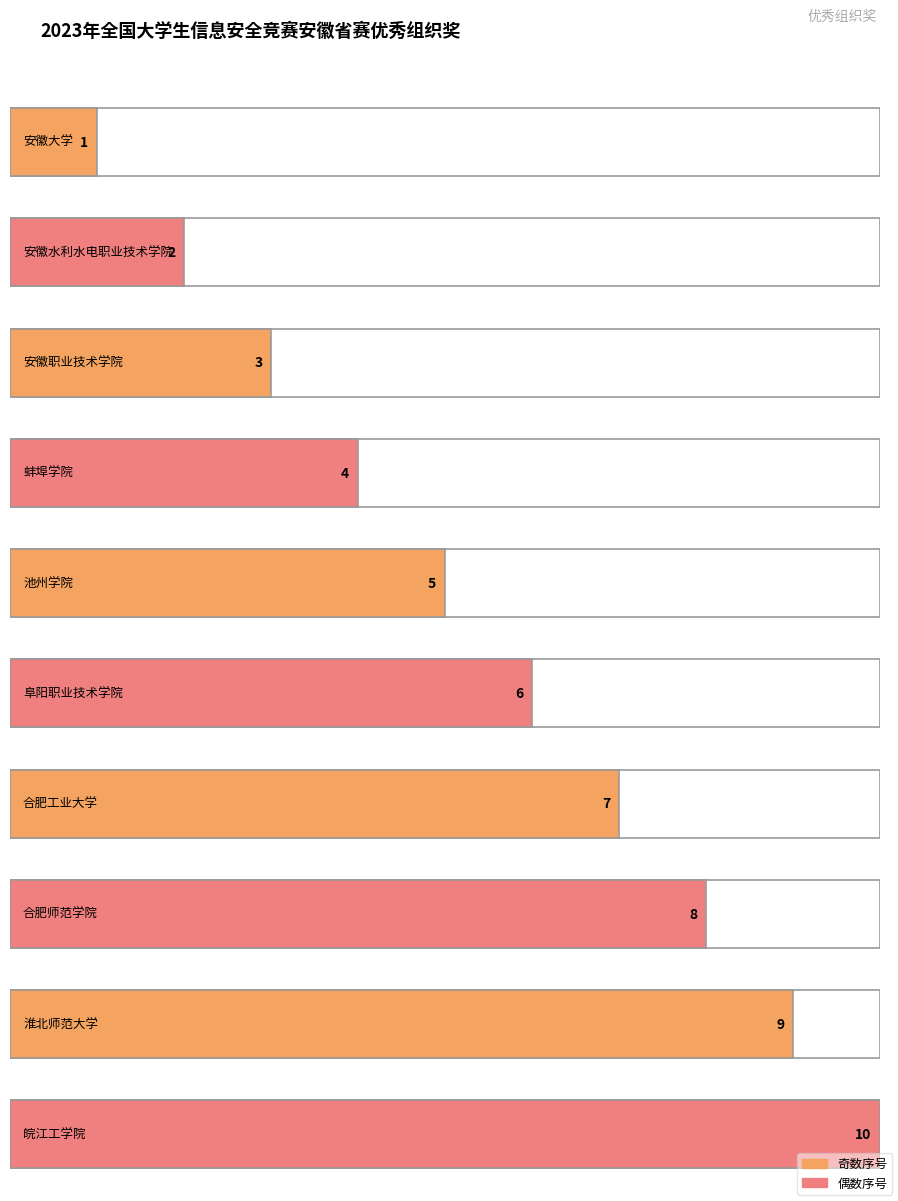

What is the smallest value displayed?

1